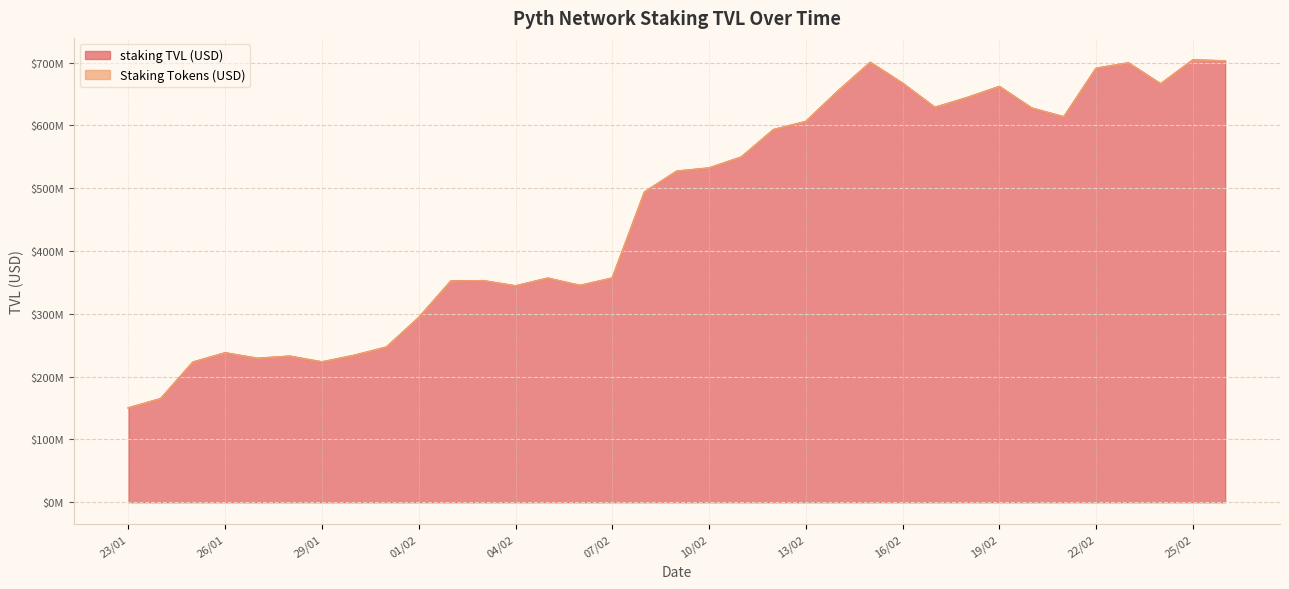

Which category has the lowest value in the staking TVL (USD) series?

23/01